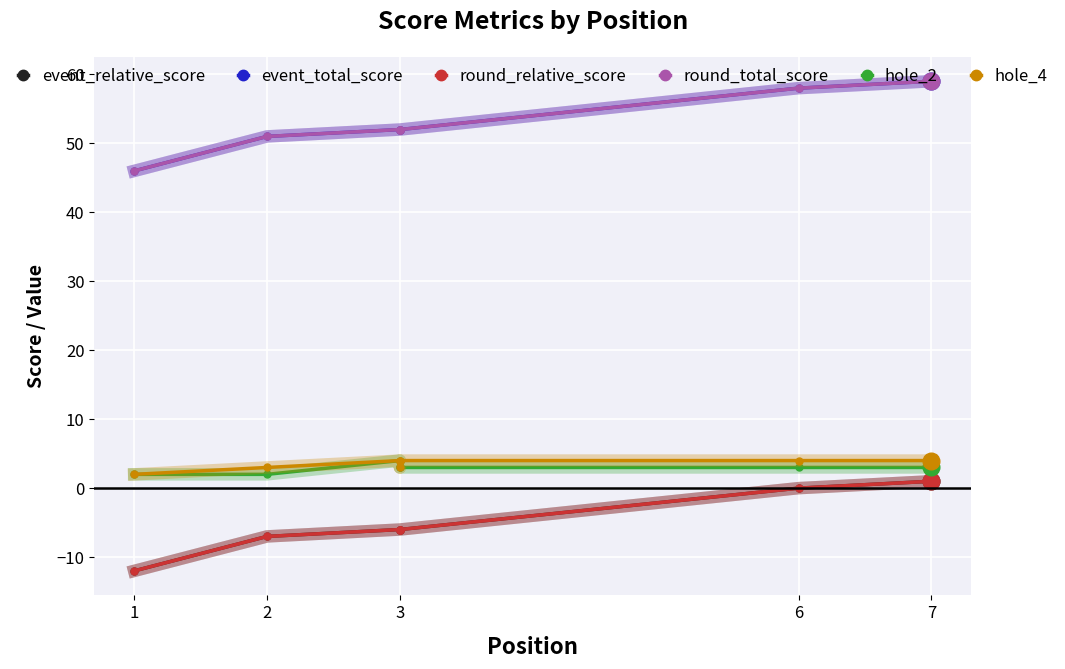

What value does the hole_2 series have at 7?

3